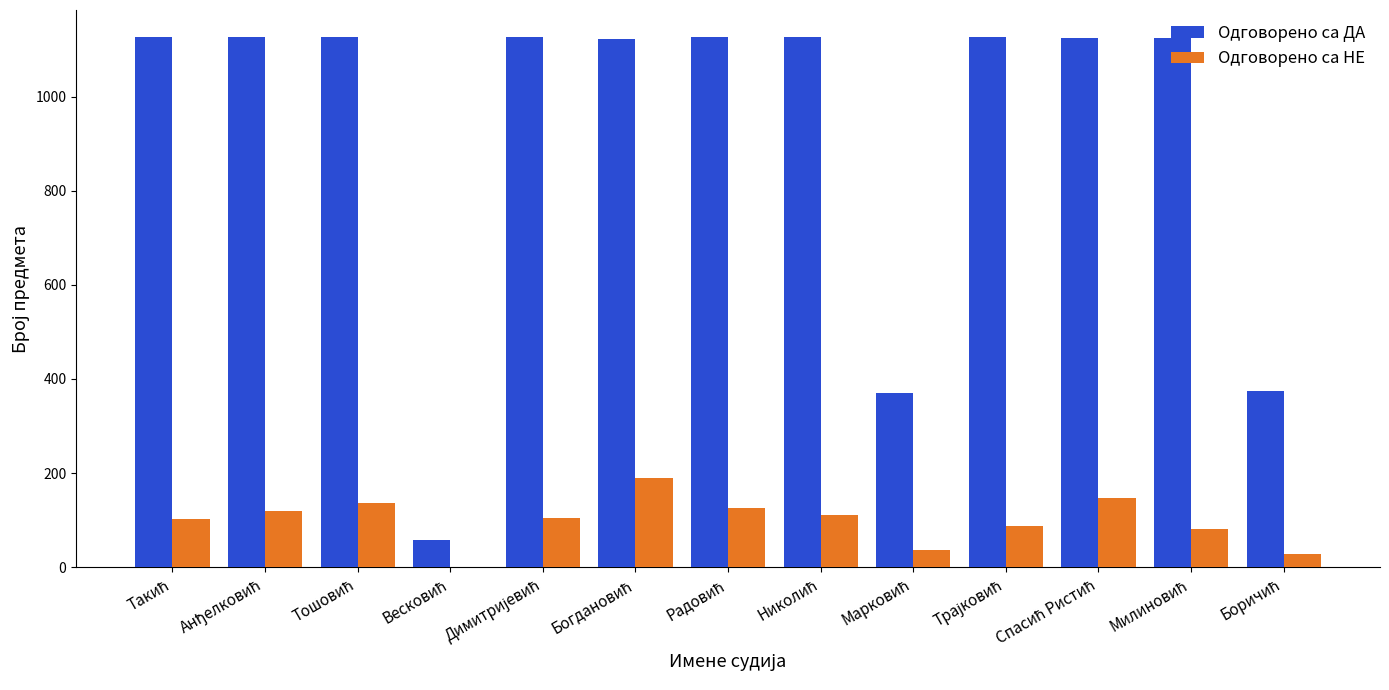

What is the sum of all Одговорено са НЕ values?

1265